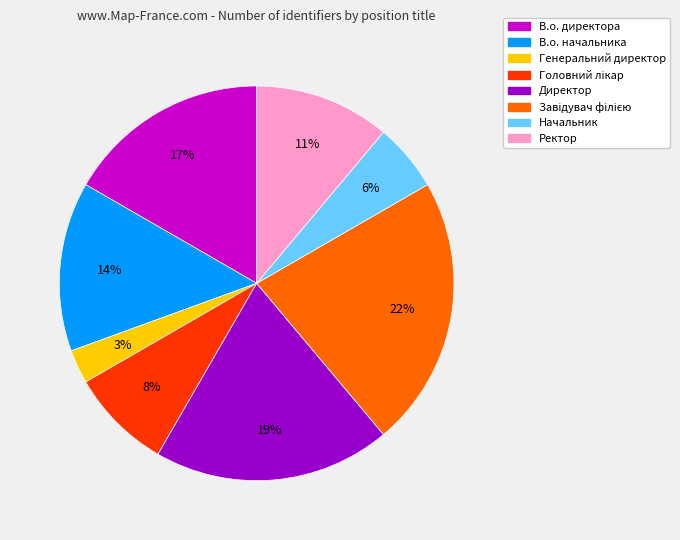

Which has a higher value, Начальник or Генеральний директор?

Начальник